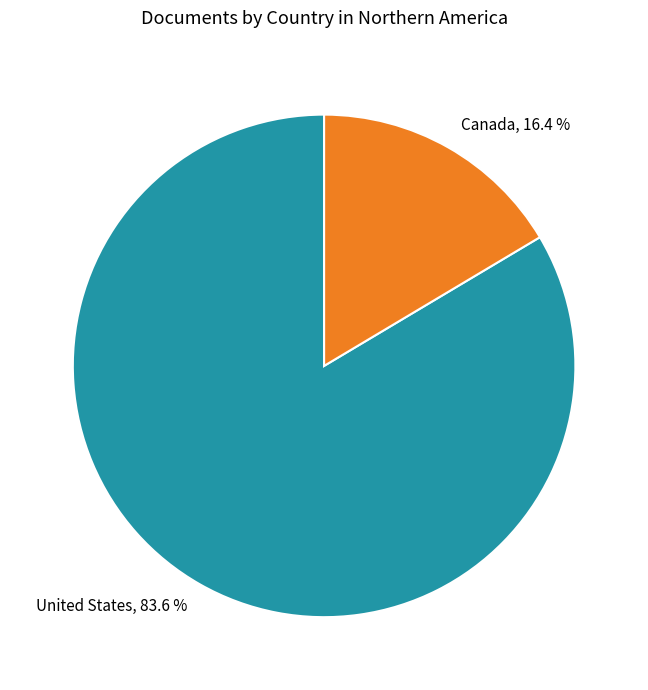

Which slice is the smallest?

Canada